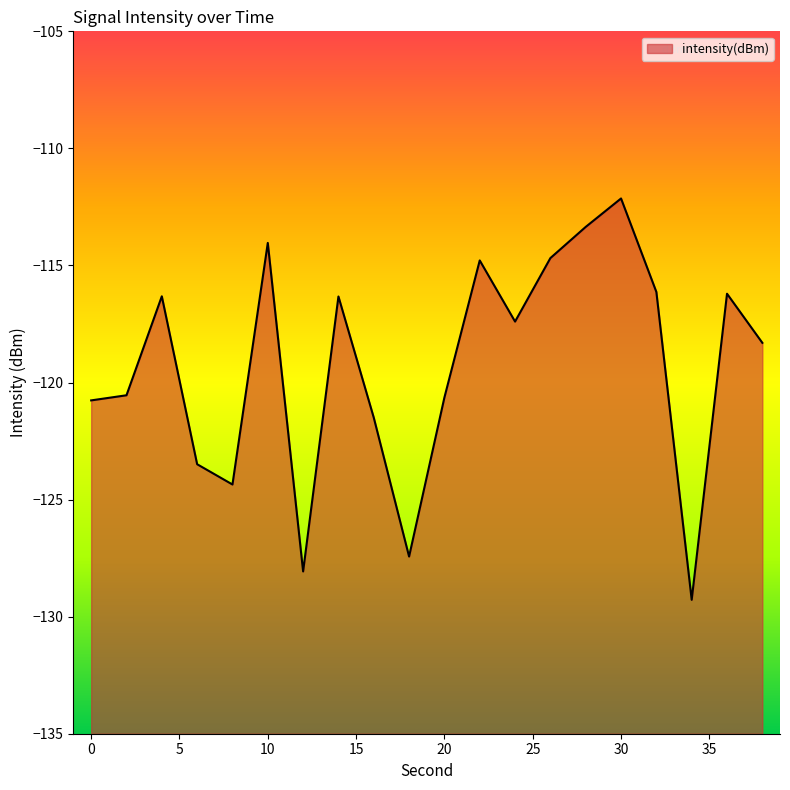

List the labels in order of value, smallest first.

34, 12, 18, 8, 6, 16, 0, 20, 2, 38, 24, 14, 4, 36, 32, 22, 26, 10, 28, 30